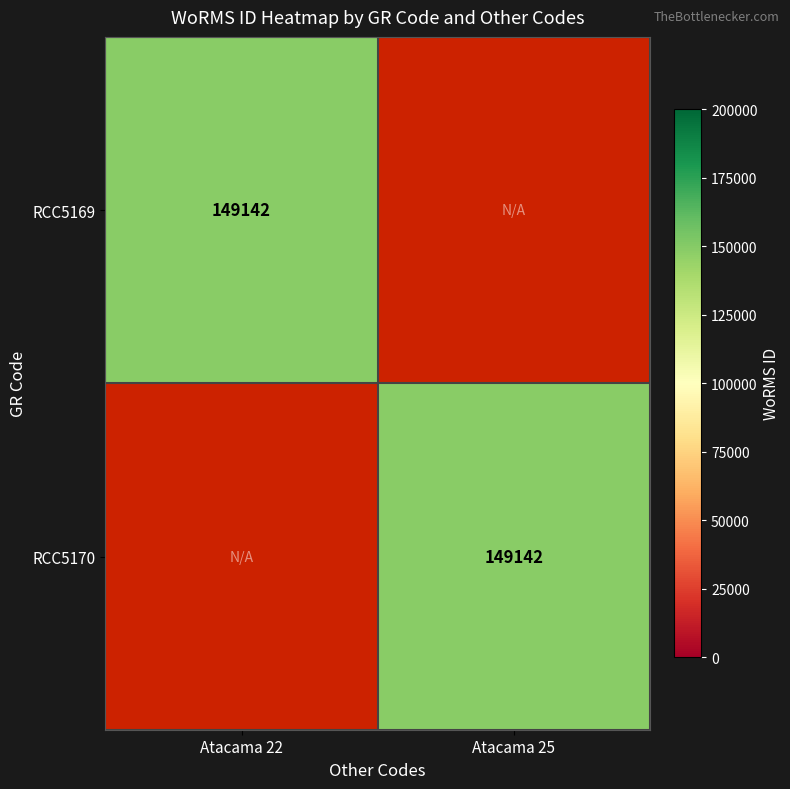

The value of RCC5169 at Atacama 22 is 95417. True or false?

False